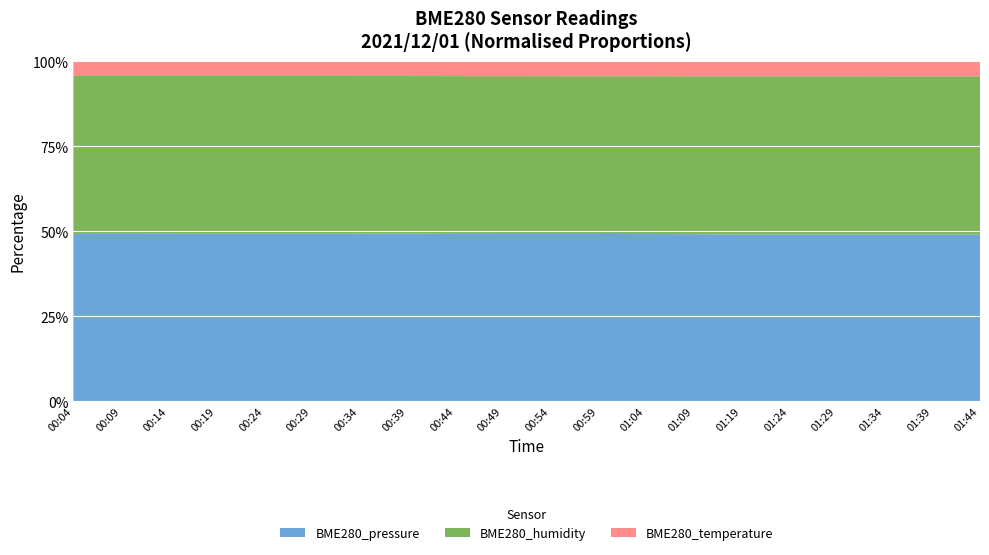

Reading left to right, transcribe all the data shown in this chart.

BME280_pressure: 99906.0	99890.5	99878.7	99857.4	99851.0	99819.5	99809.1	99805.1	99789.0	99769.6	99751.6	99735.4	99729.3	99732.5	99703.4	99693.0	99675.1	99655.0	99647.3	99631.7
BME280_humidity: 94.3	94.2	94.2	94.1	94.1	94.0	94.0	93.9	94.0	94.1	94.1	94.1	94.2	94.3	94.7	94.6	94.6	94.6	94.6	94.6
BME280_temperature: 8.8	8.8	8.8	8.8	8.8	8.8	8.9	8.9	8.9	8.9	8.9	9.0	9.0	9.0	9.0	9.0	9.0	9.0	9.0	9.0